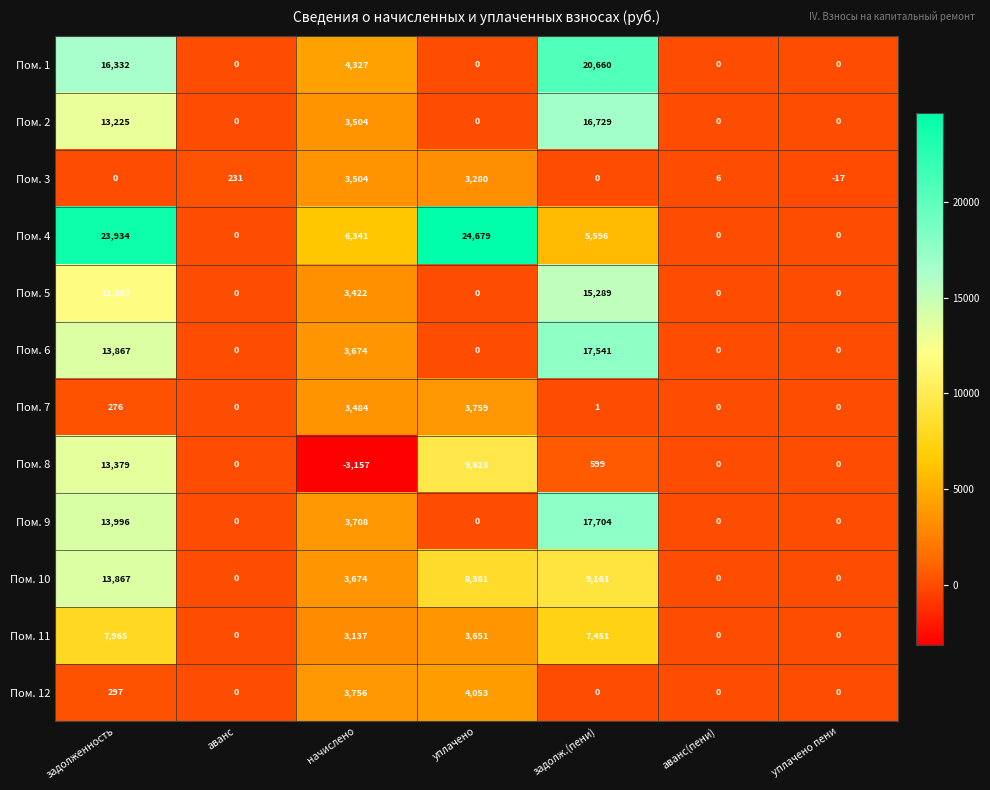

What is the total value across all series at аванс(пени)?

6